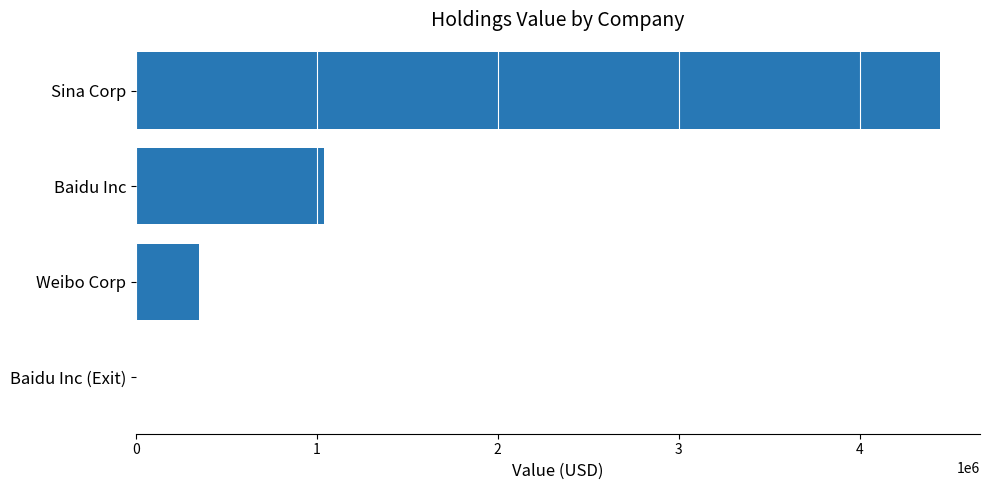

What is the sum of all values?

5829000